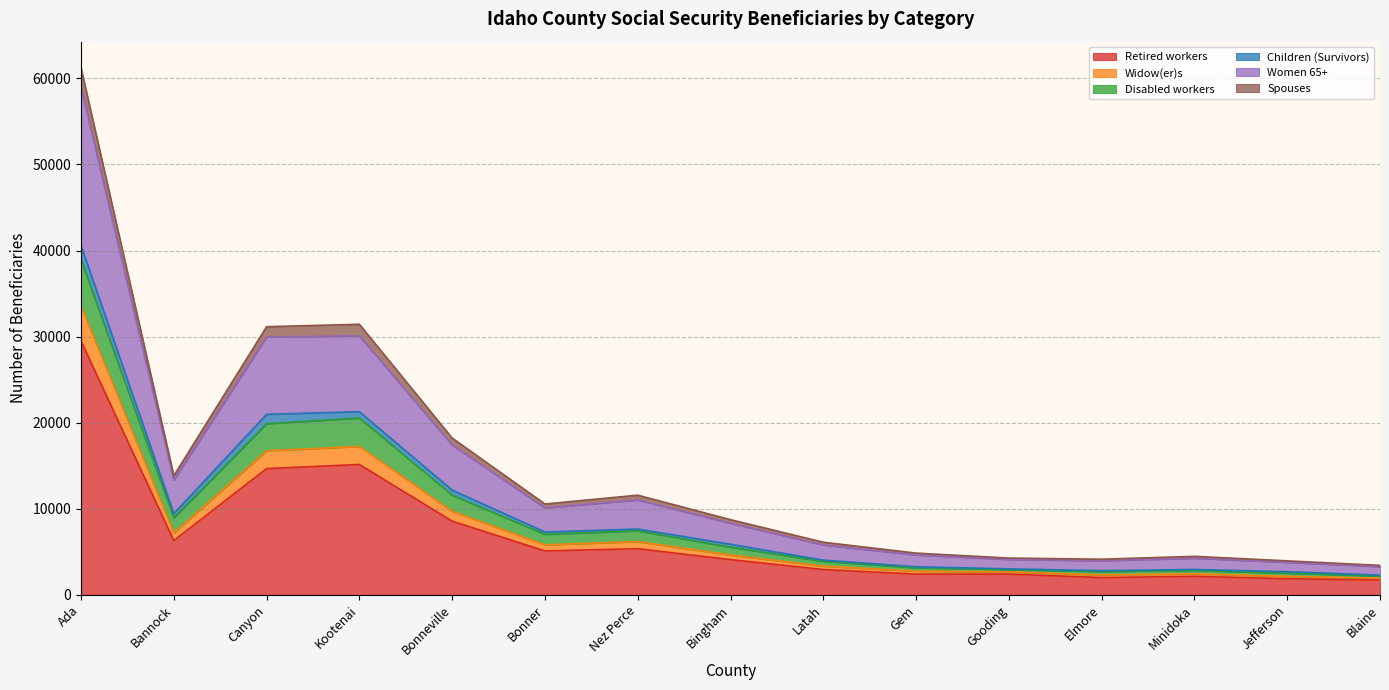

At which category is the sum across all series the highest?

Ada